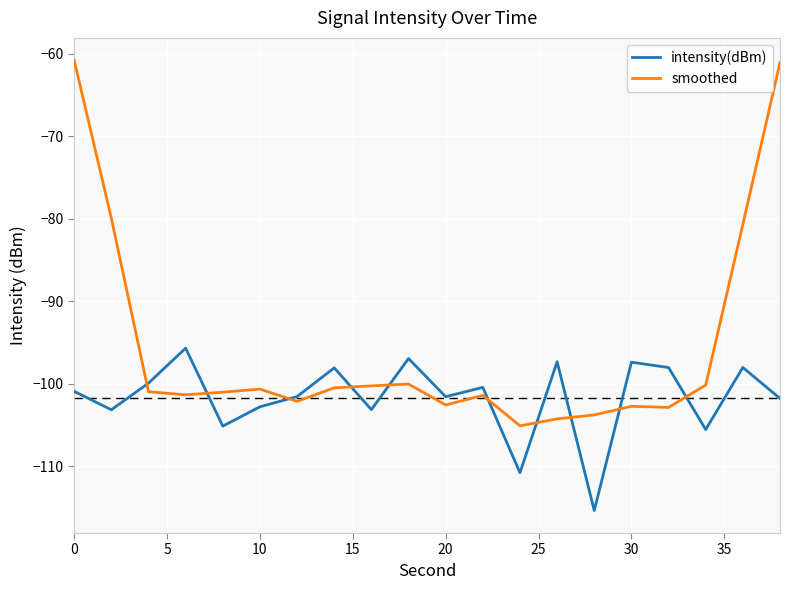

Which series has the largest total across all categories?

smoothed